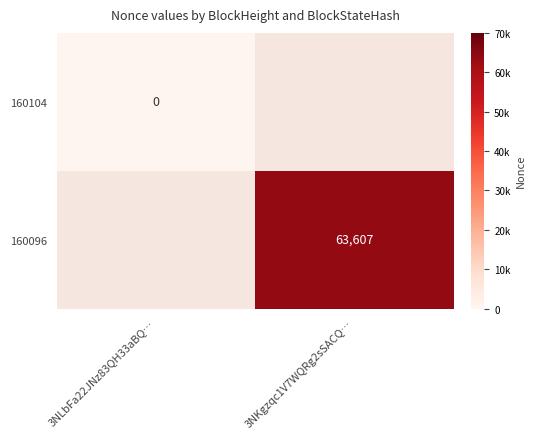

List the labels in order of 160104 value, smallest first.

3NLbFa22JNz83QH33aBQ…, 3NKgzqc1V7WQRg2sSACQ…